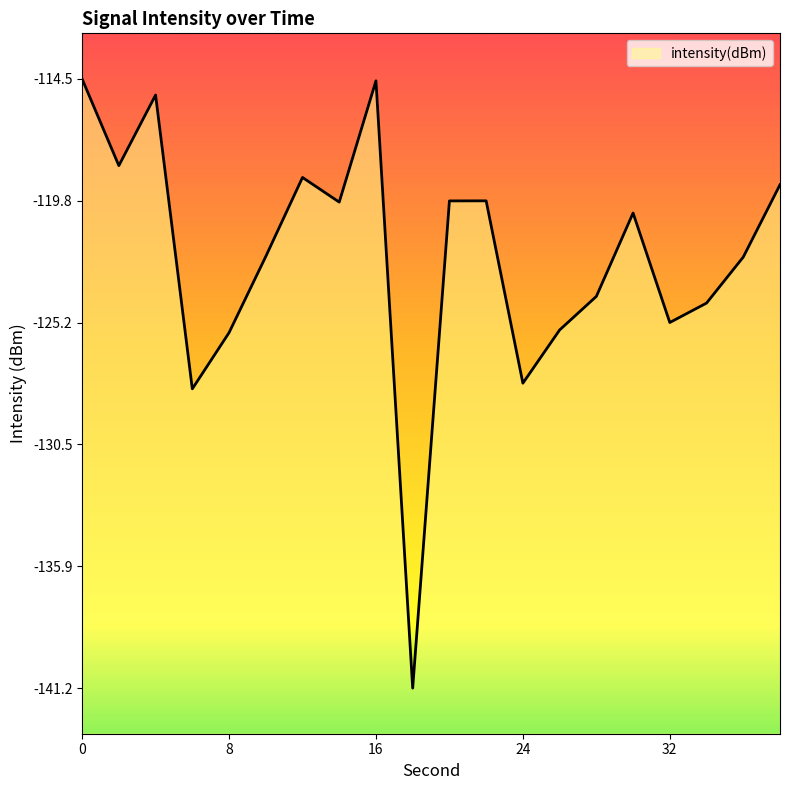

List the labels in order of value, smallest first.

18, 6, 24, 8, 26, 32, 34, 28, 36, 10, 30, 14, 20, 22, 38, 12, 2, 4, 16, 0